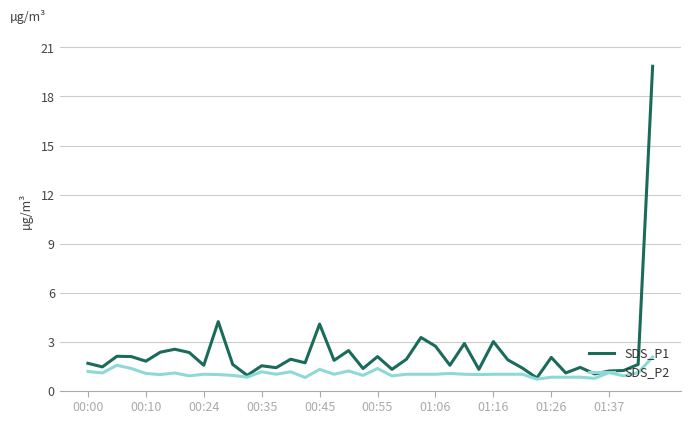

What is the minimum value for SDS_P2?

0.7